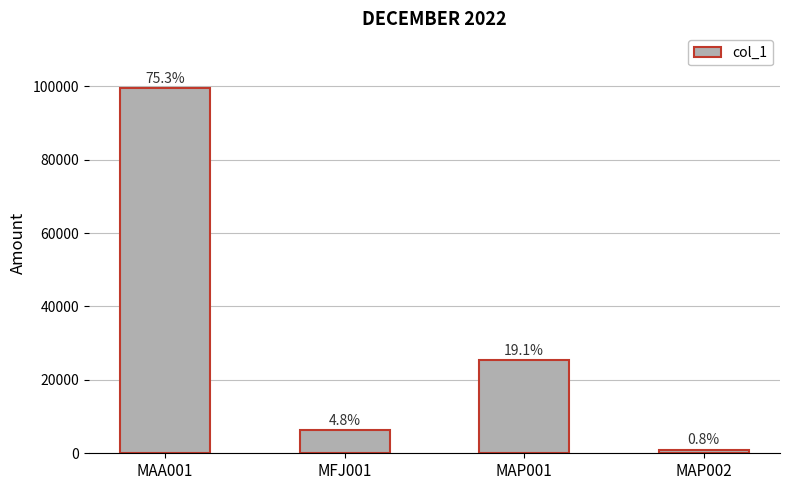

Which category has the lowest value across all series?

MAP002